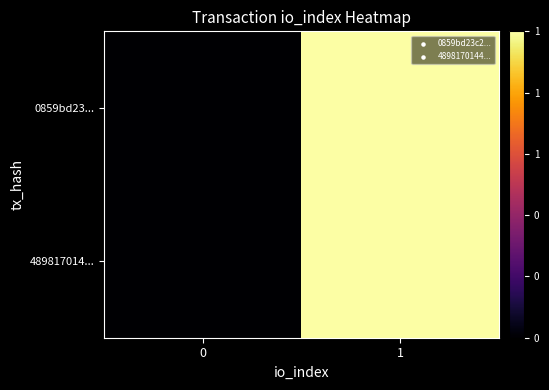

Which series has the largest total across all categories?

0859bd23...